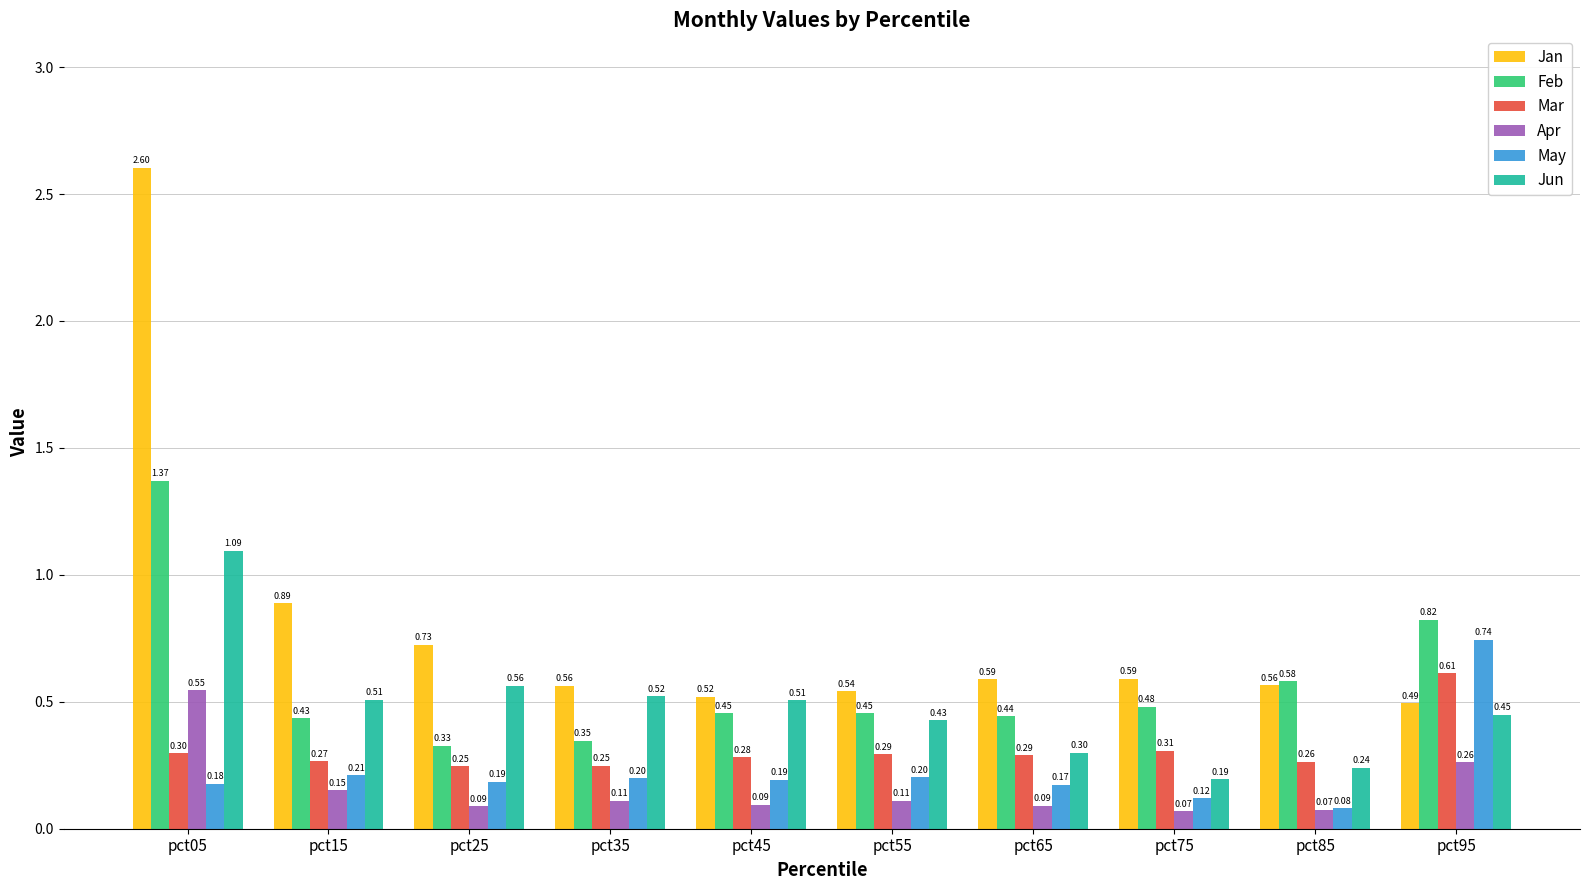

True or false: Jan has a value of 0.1 at pct55.

False